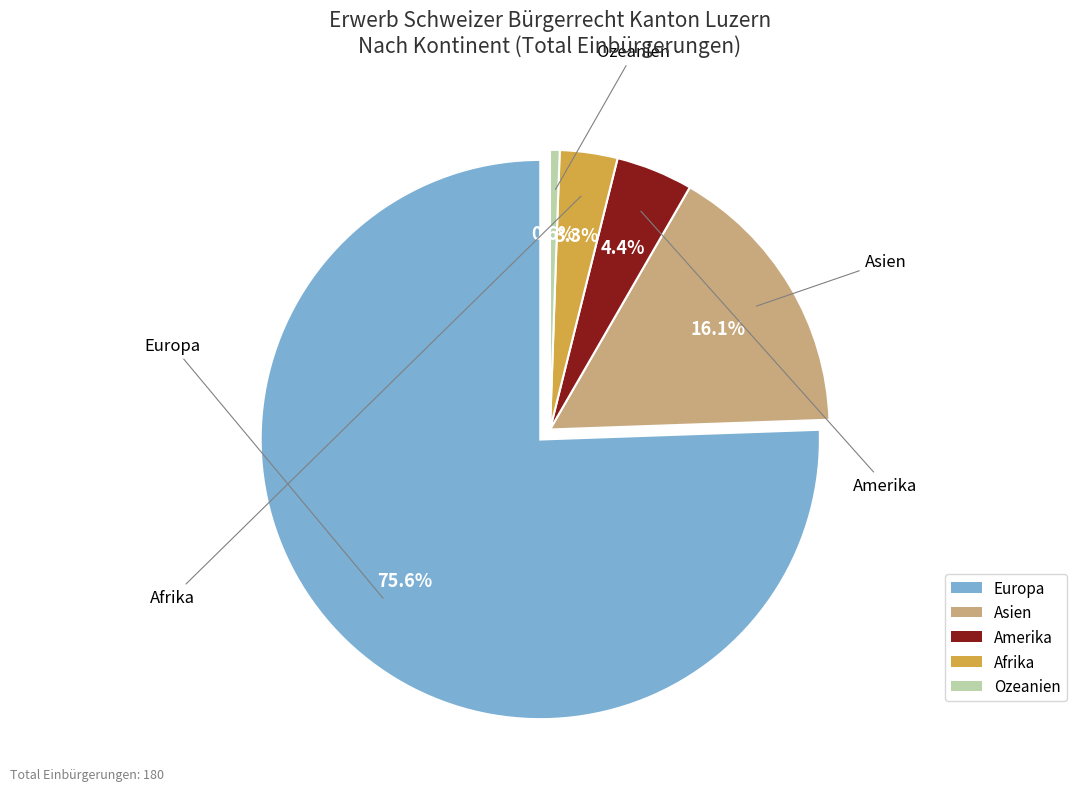

Which slice is the largest?

Europa